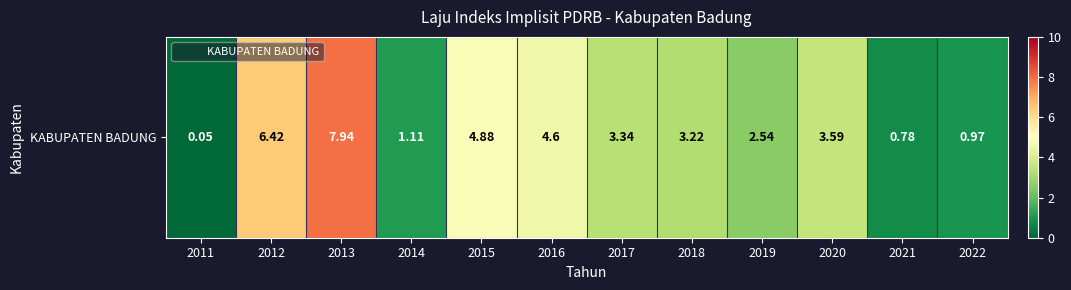

Reading left to right, what are all the values shown in this chart?

2011=0.1	2012=6.4	2013=7.9	2014=1.1	2015=4.9	2016=4.6	2017=3.3	2018=3.2	2019=2.5	2020=3.6	2021=0.8	2022=1.0